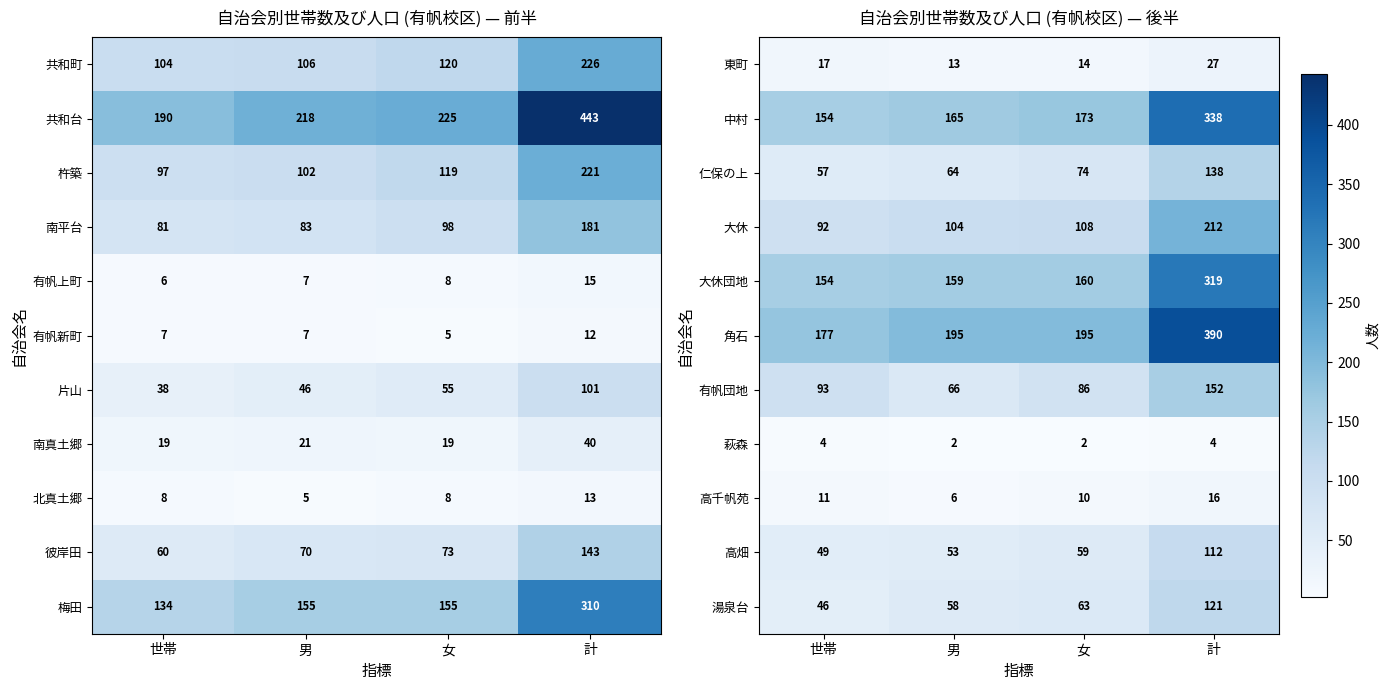

Which category has the lowest value in the 大休 series?

世帯